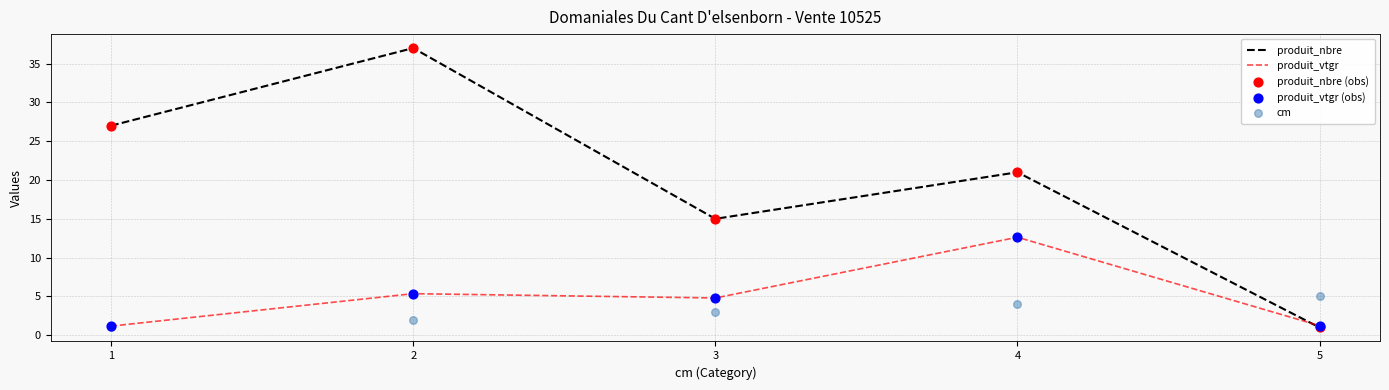

What are all the series names shown in the legend?

produit_nbre, produit_vtgr, produit_nbre (obs), produit_vtgr (obs), cm